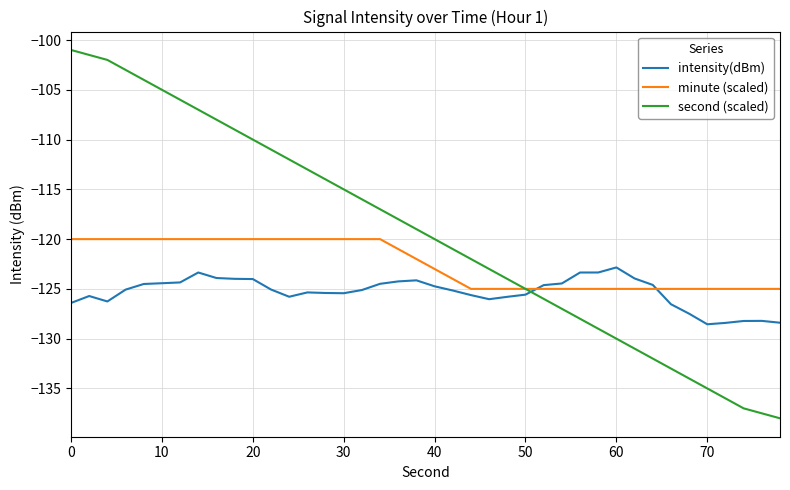

Which series has the largest total across all categories?

second (scaled)